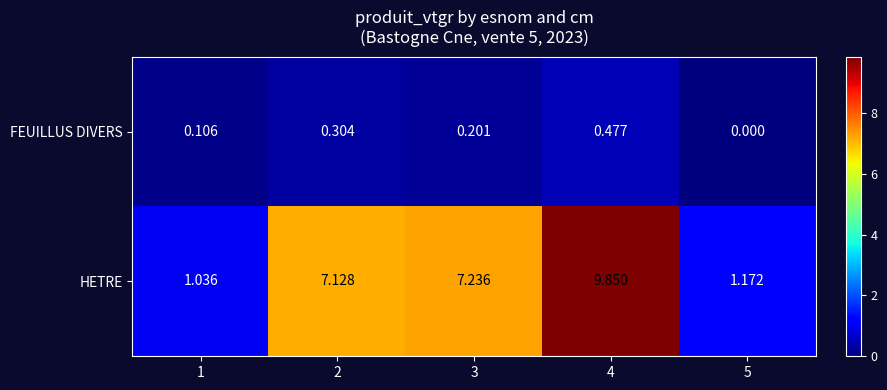

At 5, list the series in order from largest to smallest.

HETRE, FEUILLUS DIVERS